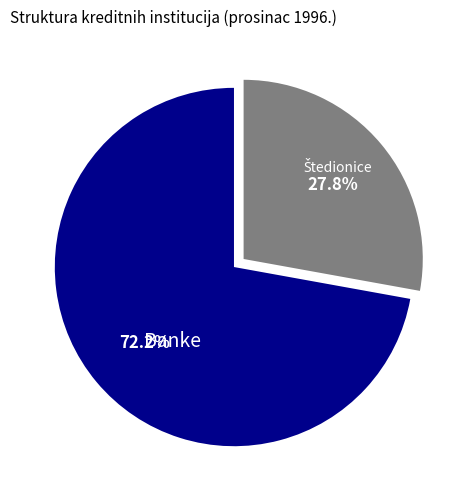

Does any single category account for the majority?

Yes